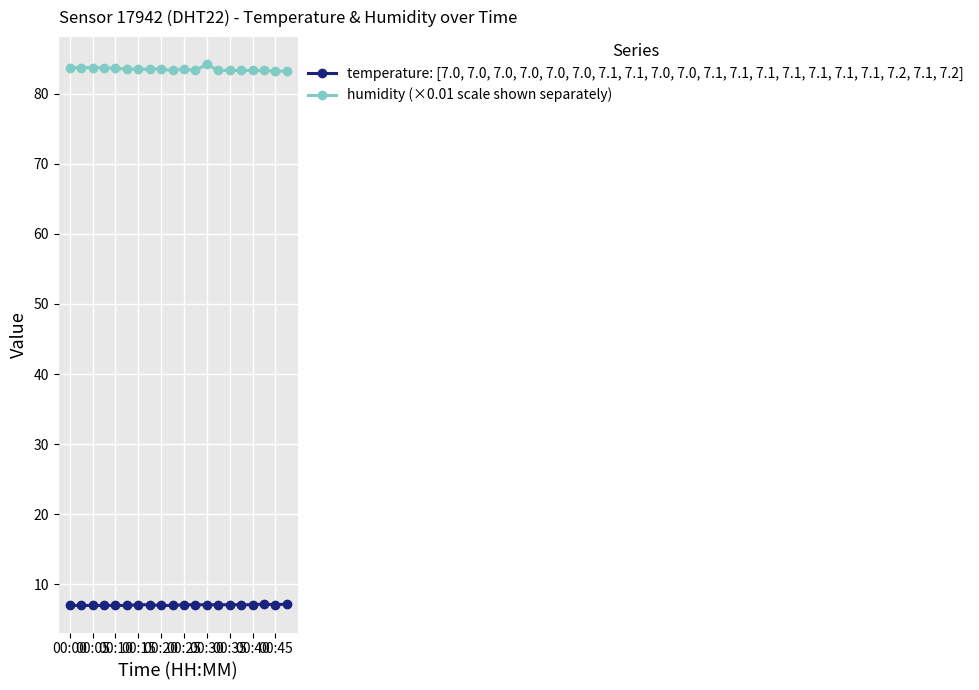

True or false: humidity (×0.01 scale shown separately) and temperature: [7.0, 7.0, 7.0, 7.0, 7.0, 7.0, 7.1, 7.1, 7.0, 7.0, 7.1, 7.1, 7.1, 7.1, 7.1, 7.1, 7.1, 7.2, 7.1, 7.2] intersect in this chart.

False